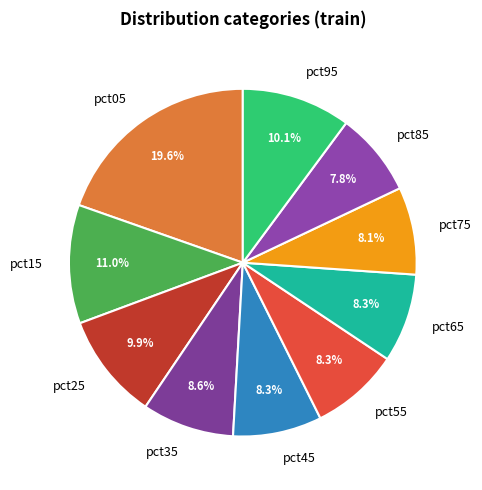

To the nearest percent, what is the combined percentage of pct35 and pct25?

18%